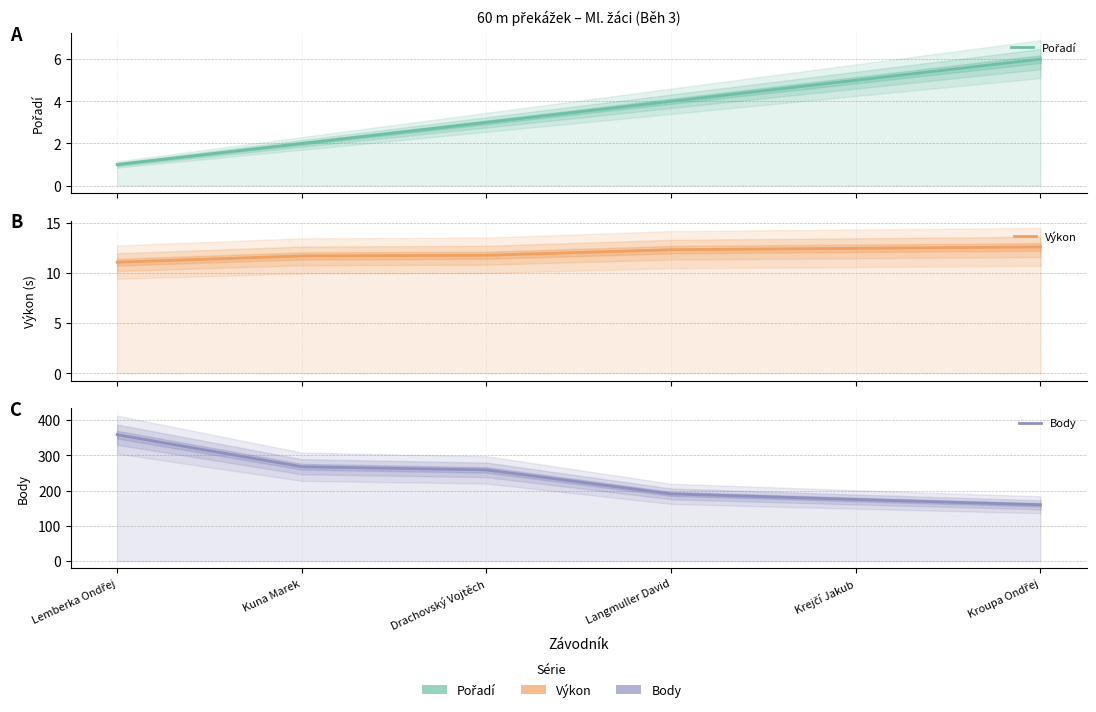

What is the average value of the Body series?

235.3